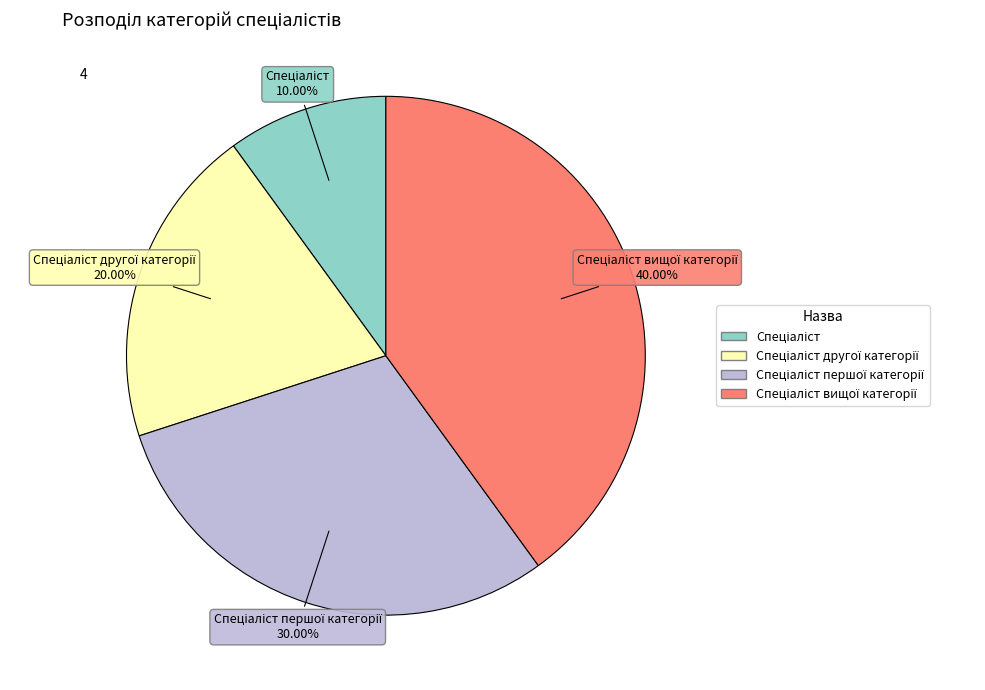

Does any single category account for the majority?

No